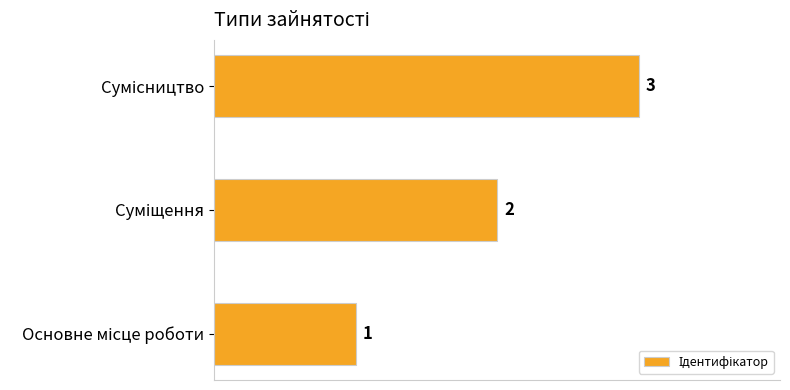

How many values are between 1 and 3?

3